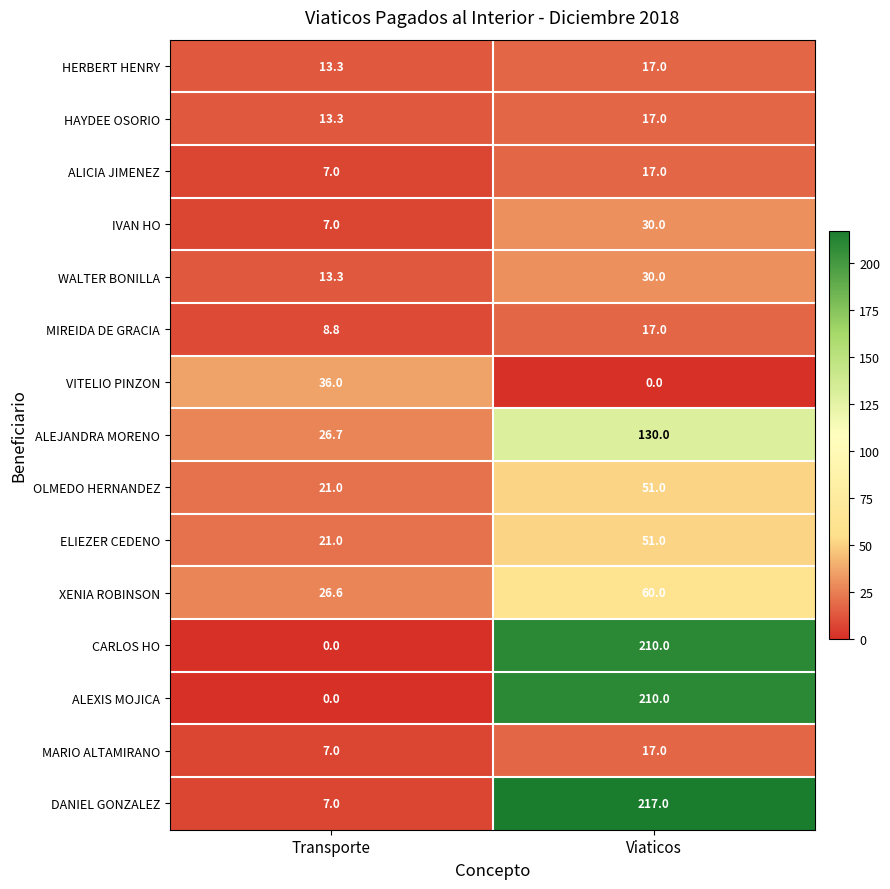

What is the sum of all ALEXIS MOJICA values?

210.0